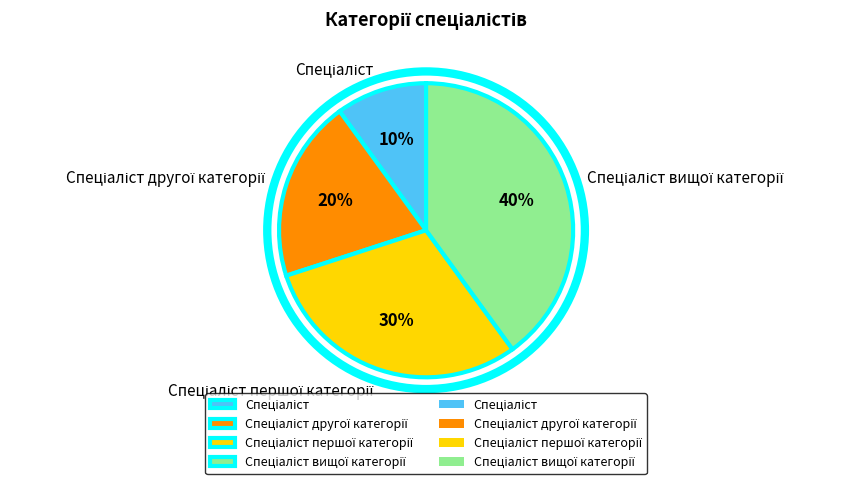

Count the number of slices in the pie.

4